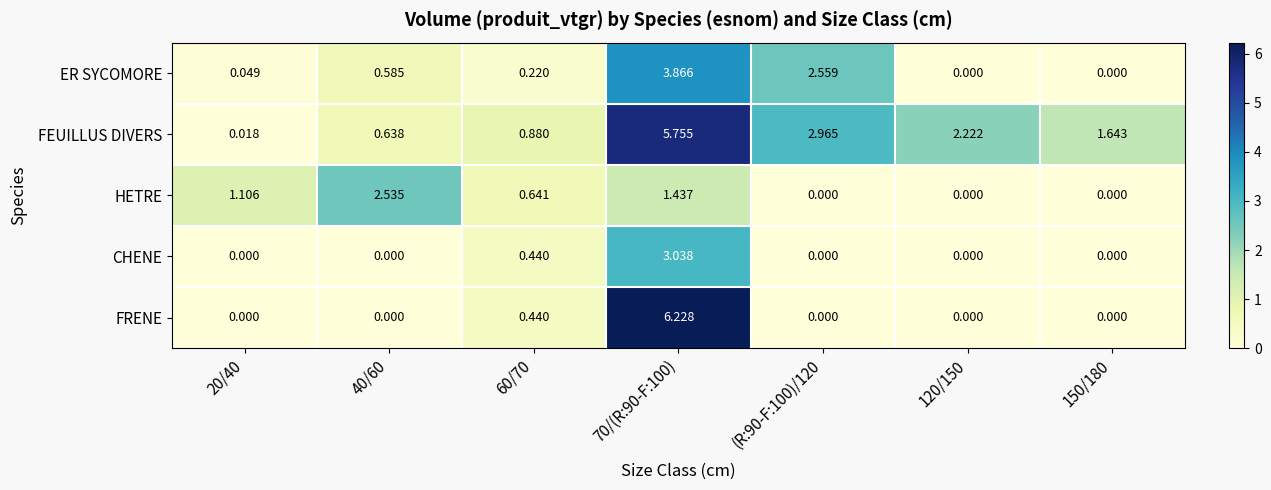

Rank the series by their maximum value, from lowest to highest.

HETRE, CHENE, ER SYCOMORE, FEUILLUS DIVERS, FRENE